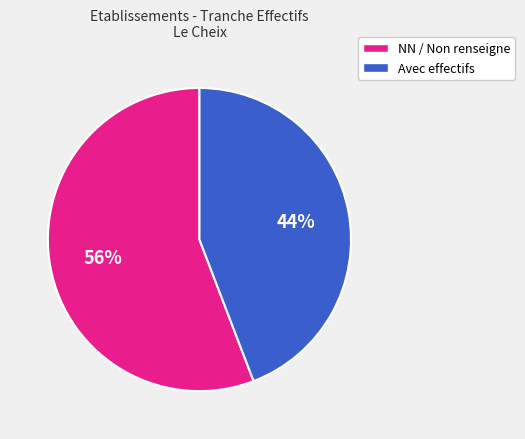

Do NN / Non renseigne and Avec effectifs together represent more than half of the pie?

Yes